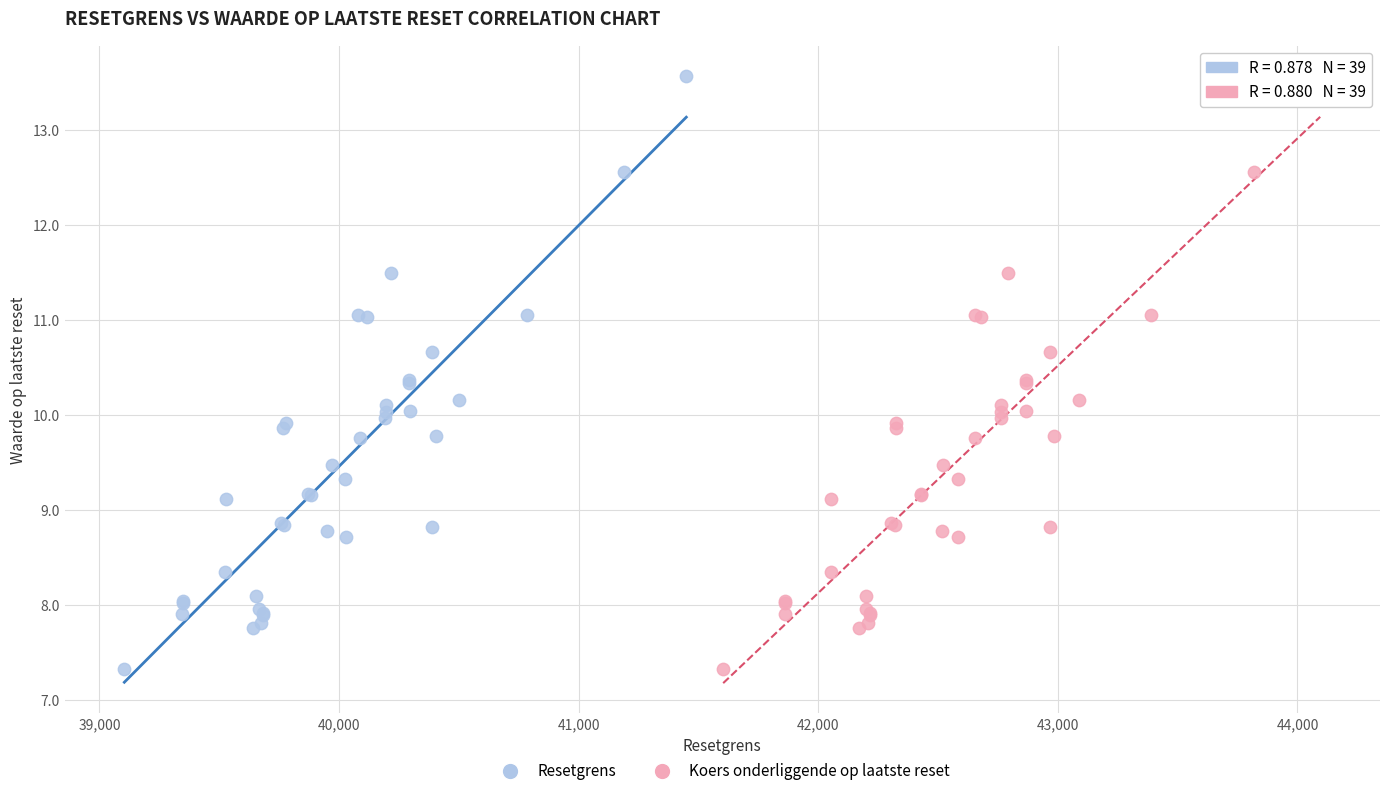

What are all the series names shown in the legend?

Resetgrens, Koers onderliggende op laatste reset